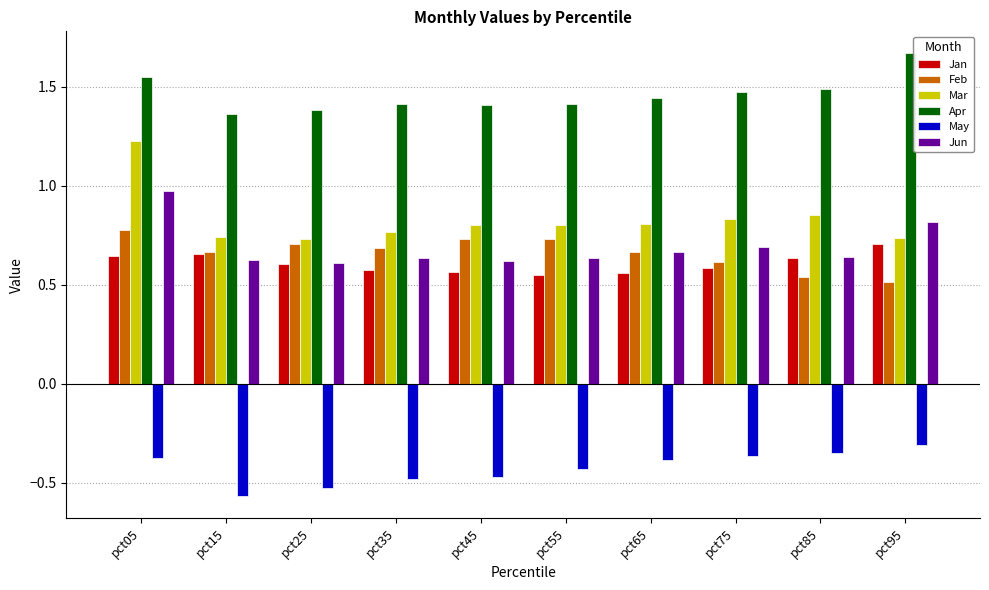

Which series has the widest spread of values?

Mar